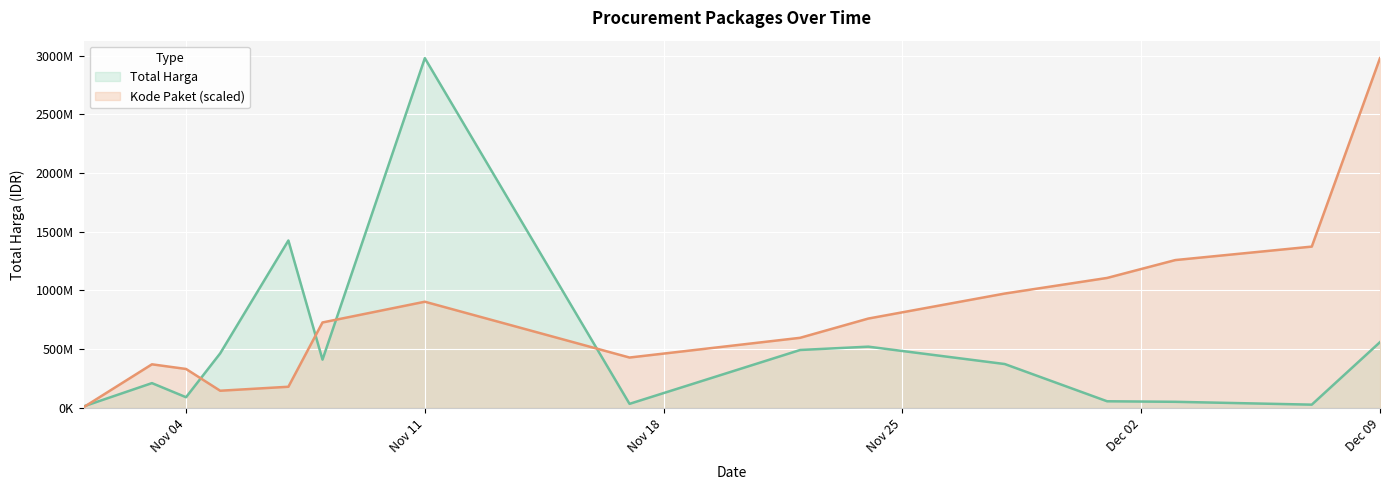

In Kode Paket, how many points are higher than both neighbors (excluding endpoints)?

2